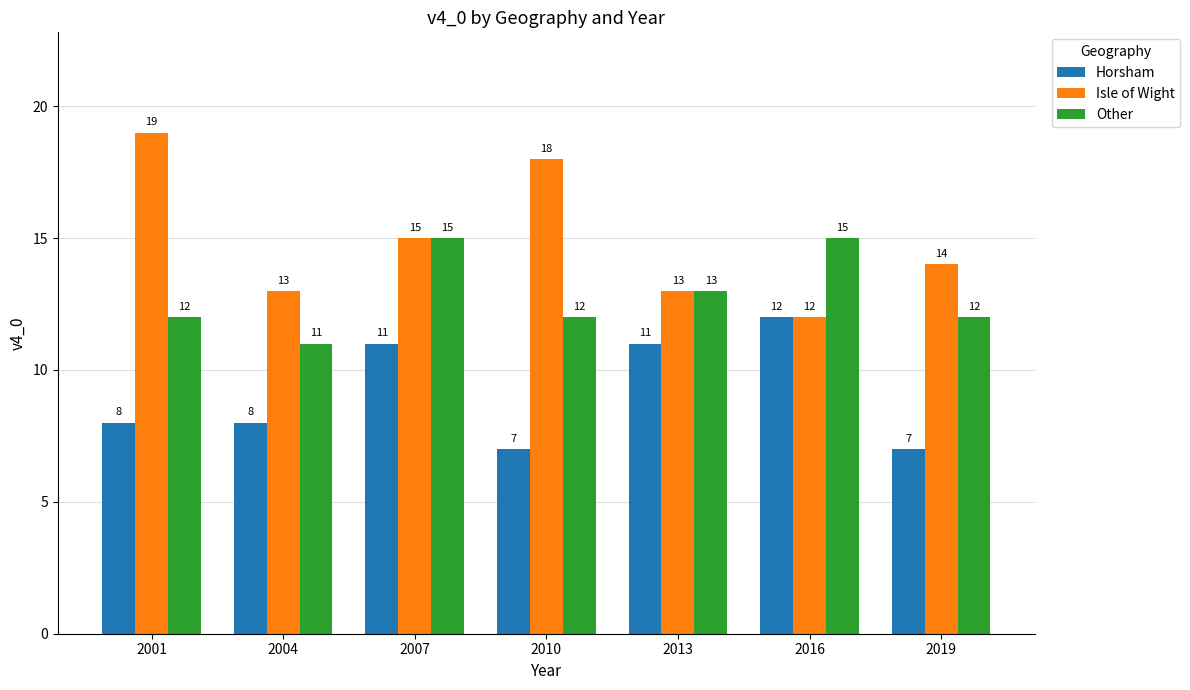

What is the total value across all series at 2010?

37